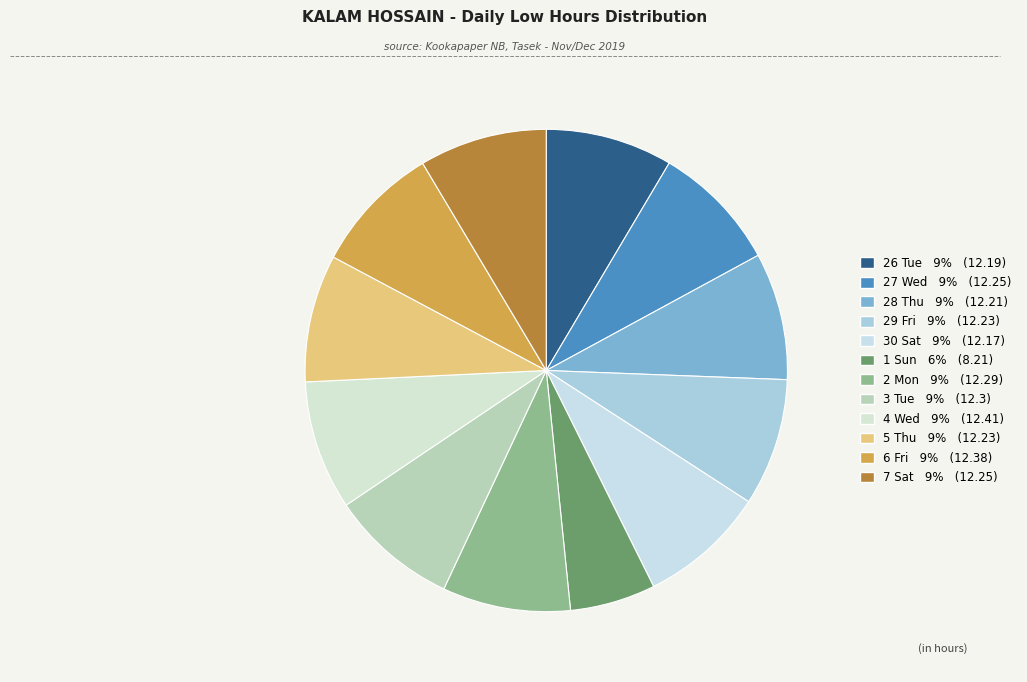

Count the number of slices in the pie.

12